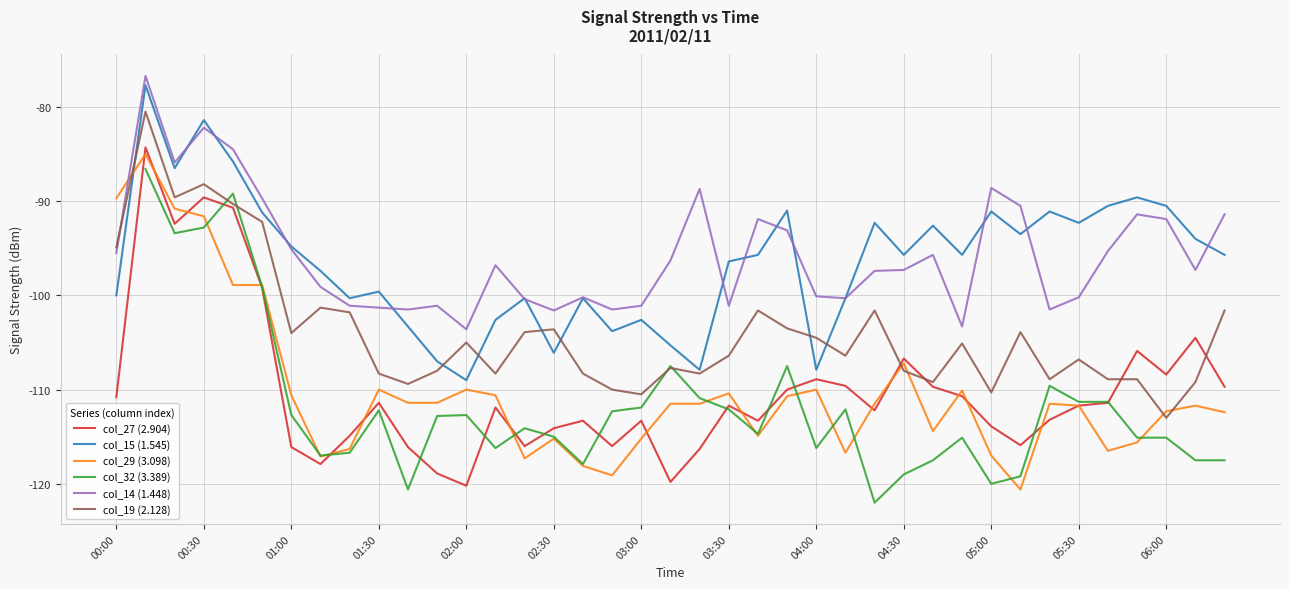

Between 22 and 34, which series saw the biggest shift?

col_19 (2.128)